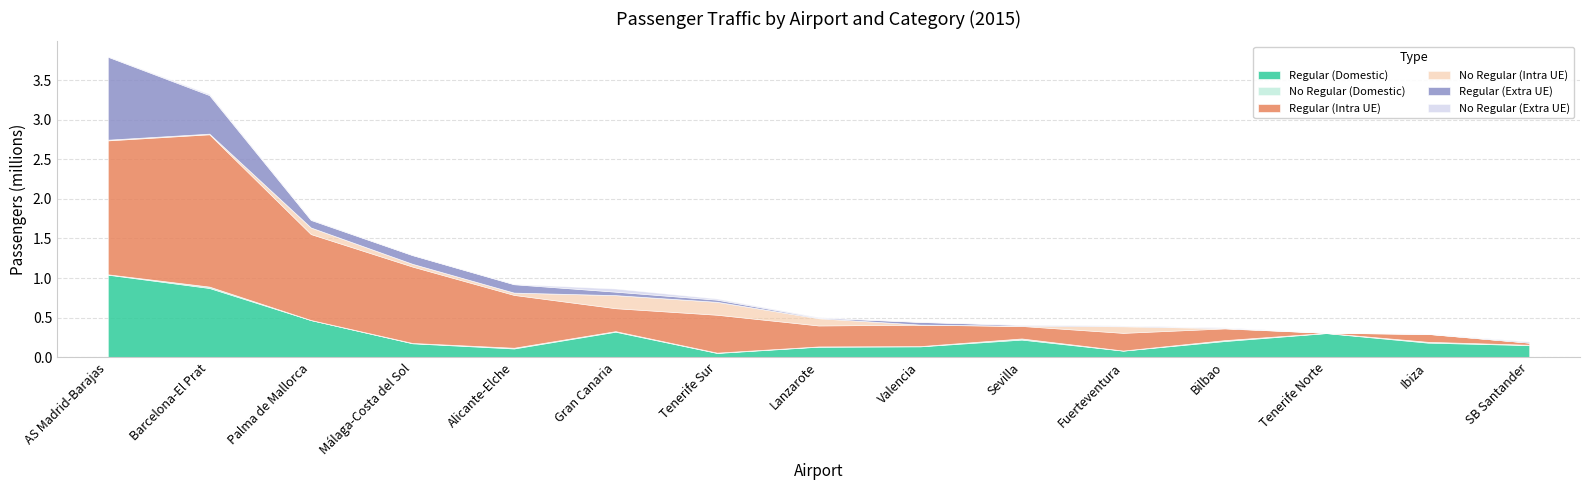

At which category is the sum across all series the highest?

AS Madrid-Barajas